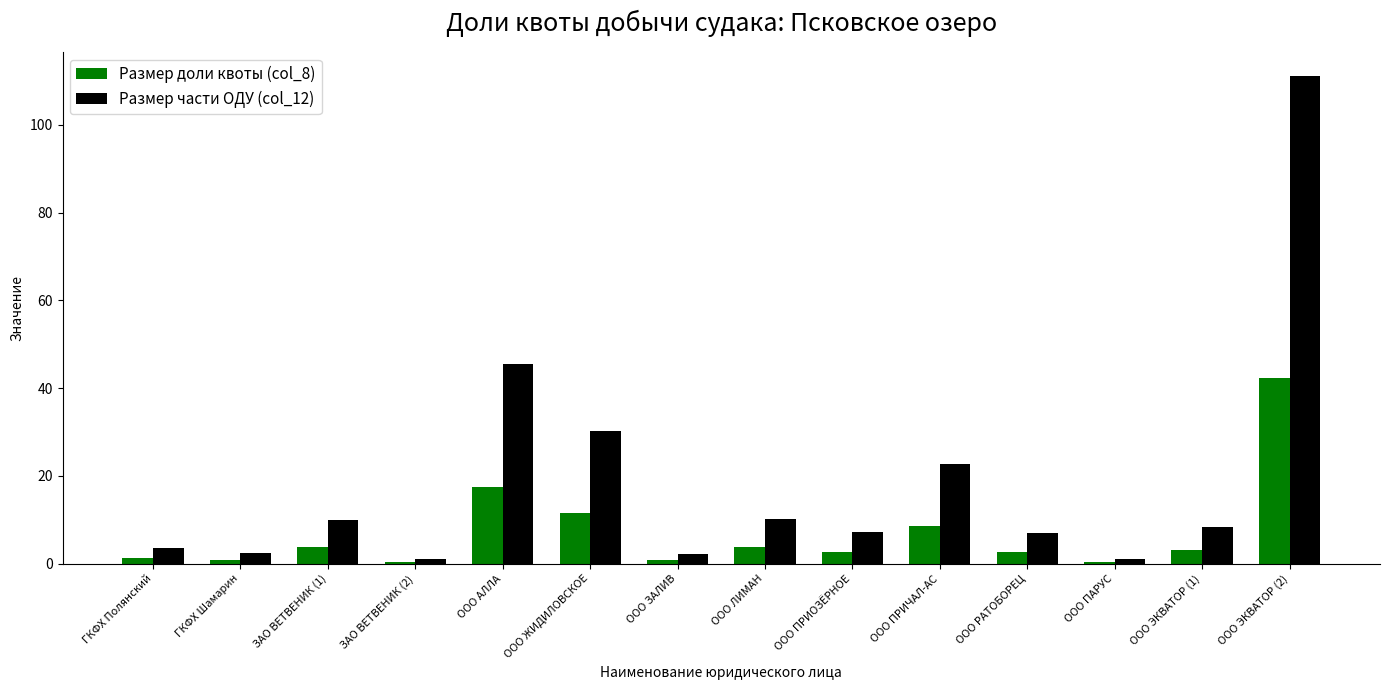

What is the difference between the second highest and minimum values in the Размер части ОДУ (col_12) series?

44.6